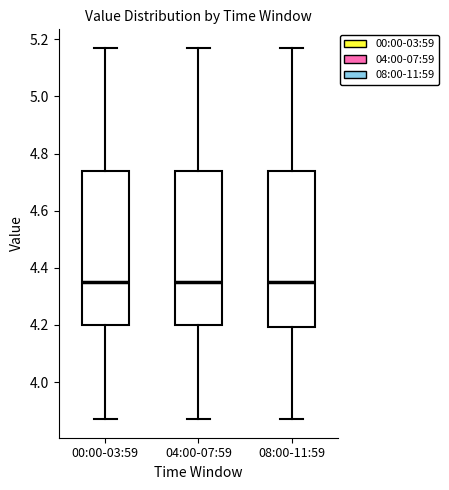

Where does the lower whisker of the box for 08:00-11:59 end on the y-axis? The values are not printed on the chart, so give them approximately, as read against the axis.

3.88